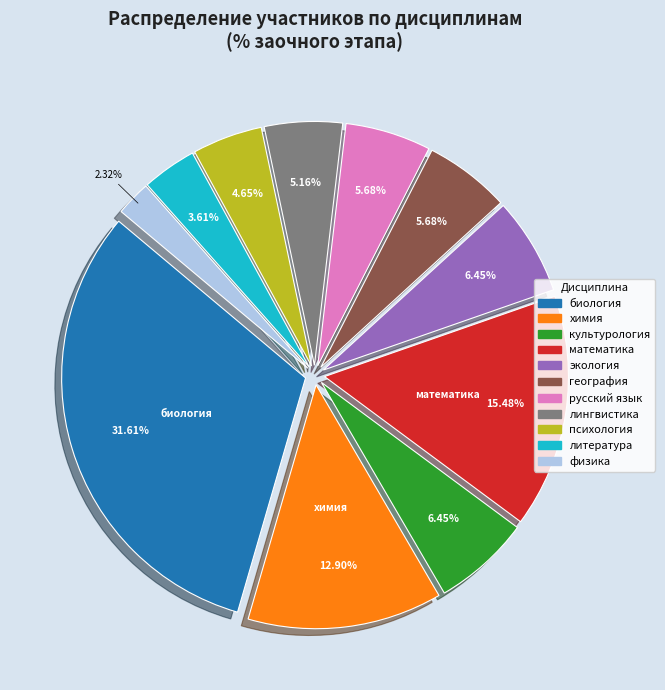

How many slices are in this pie chart?

11